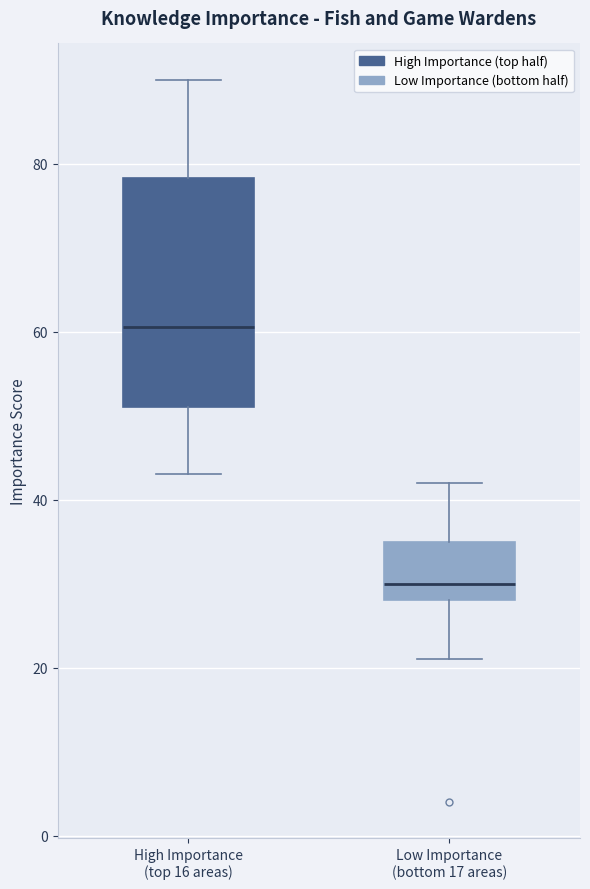

Reading left to right, transcribe this box plot: for each box, give where its median line is, the range the box spans, and where its two whiskers end, as read against the y-axis. The values are not printed on the chart, so give them approximately, as read against the axis.

High Importance (top 16 areas): median 60, box 52 to 78, whiskers 44 to 90
Low Importance (bottom 17 areas): median 30, box 28 to 36, whiskers 22 to 42